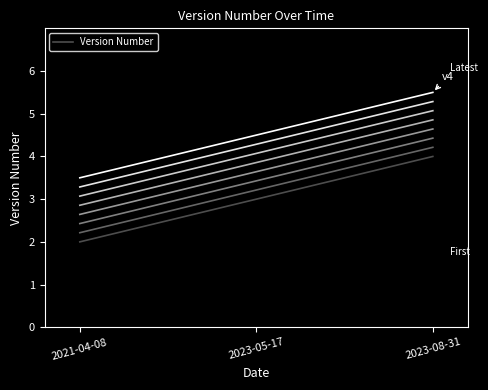

Count the values in the range 2 to 4.

3